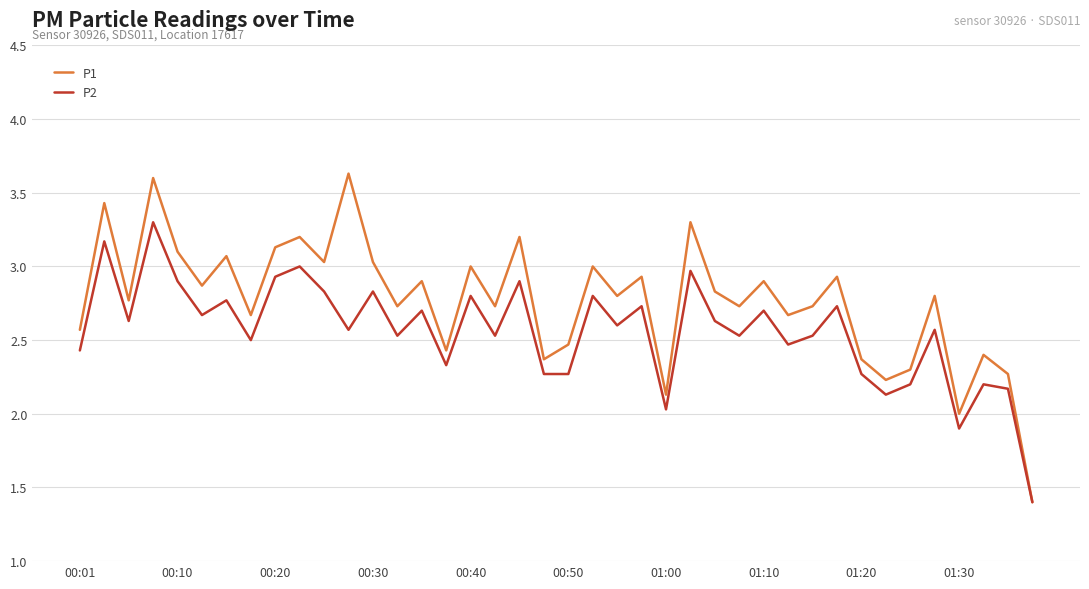

What is the greatest value displayed?

3.6